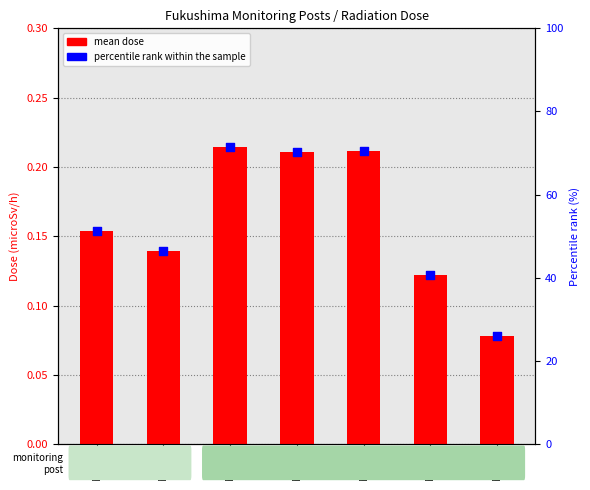

Which series contains the lowest Y value?

mean dose